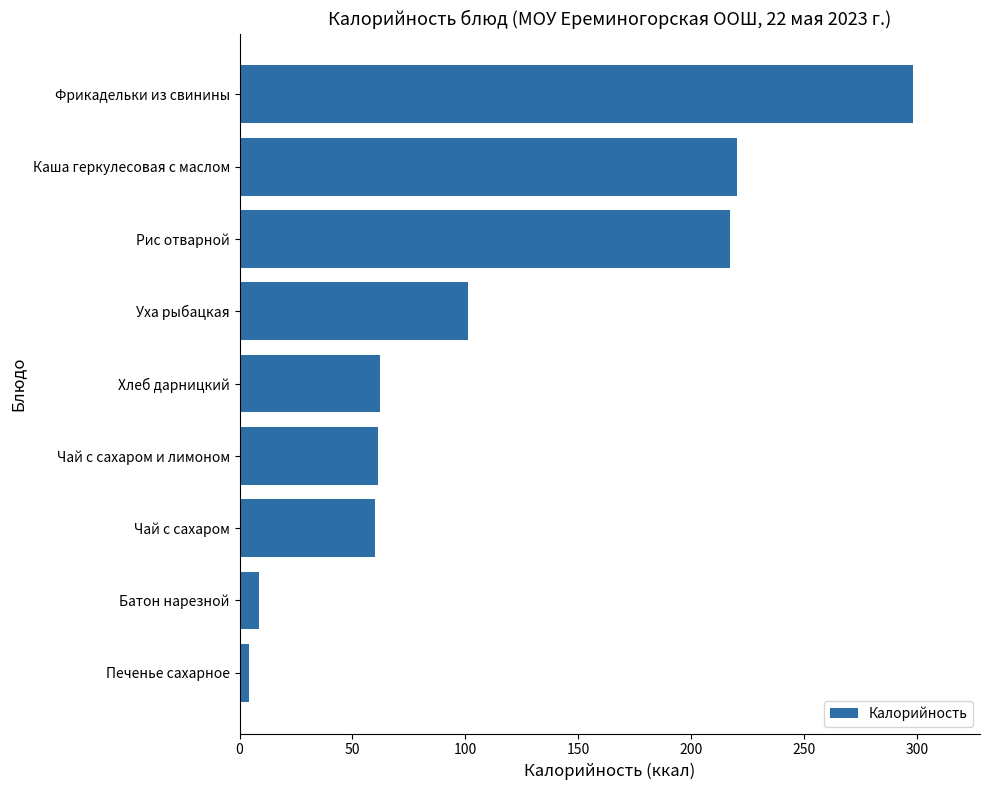

Does the chart contain any negative values?

No